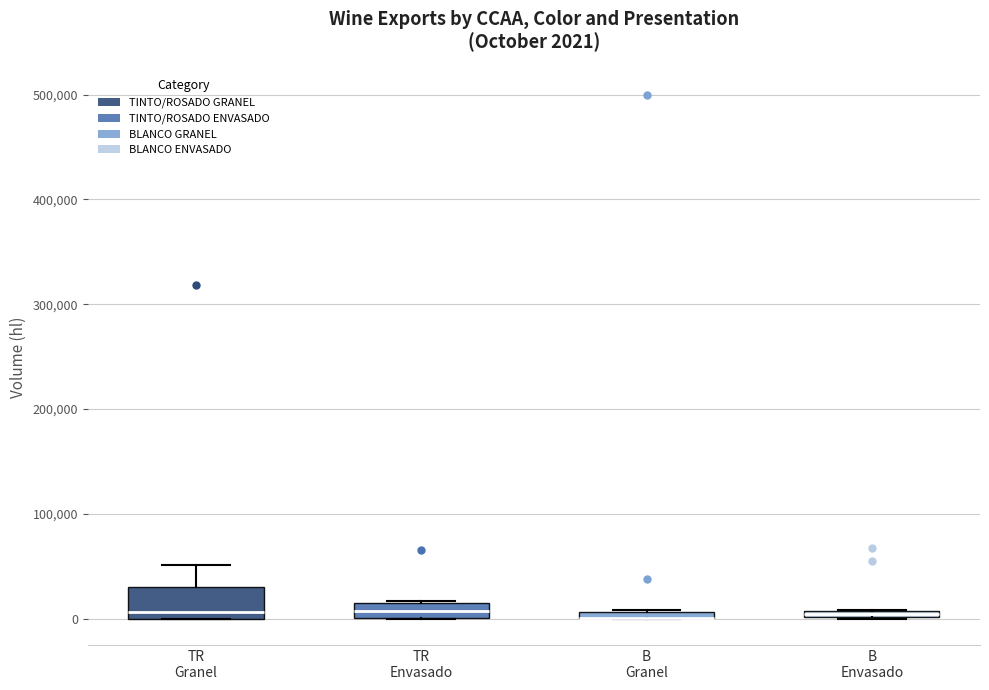

Which box is the tallest, from its lower edge to its upper edge?

TR Granel